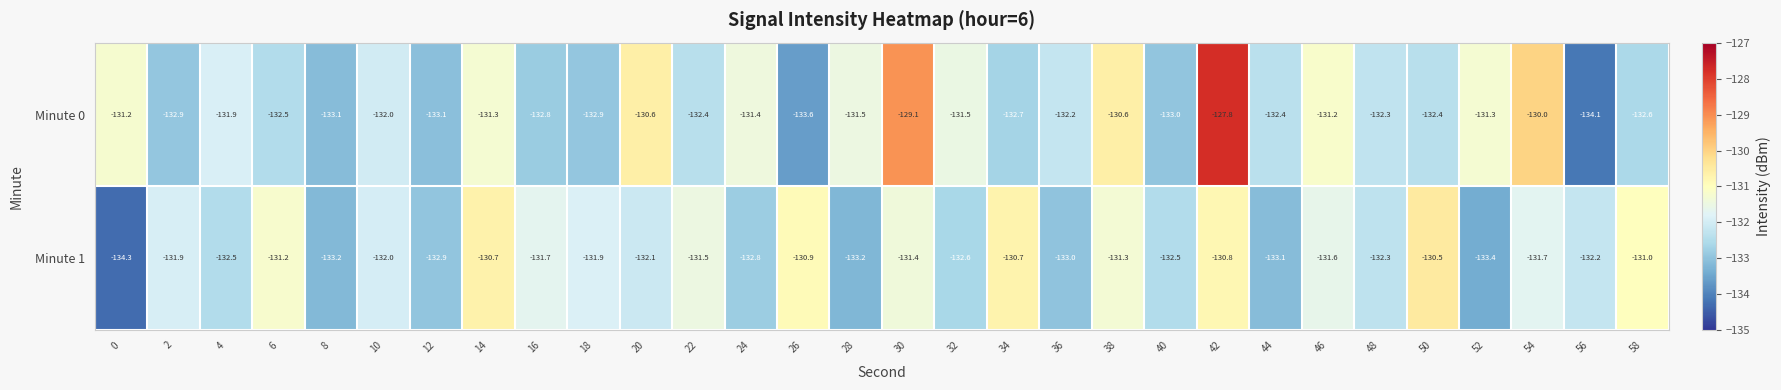

What is the total value across all series at 18?

-264.8